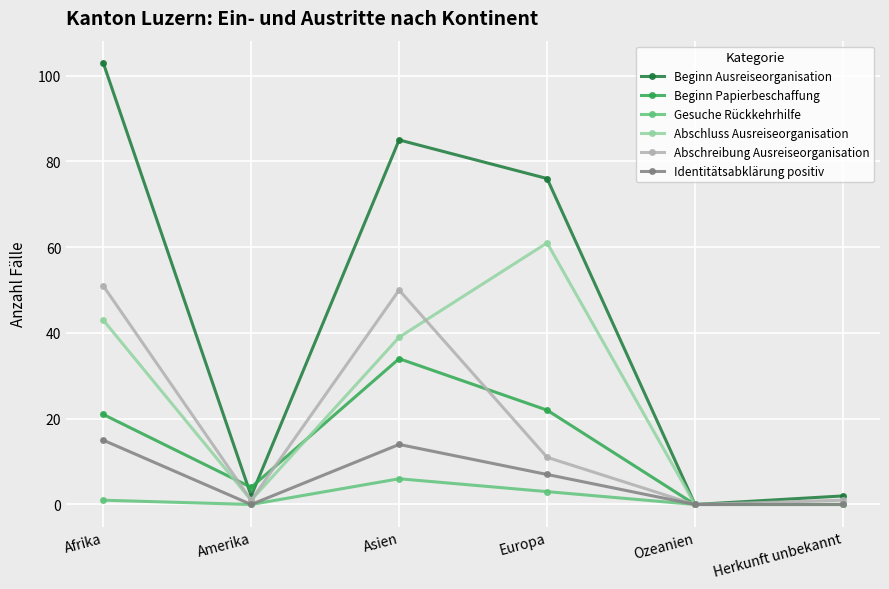

Between Europa and Ozeanien, which series saw the biggest shift?

Beginn Ausreiseorganisation